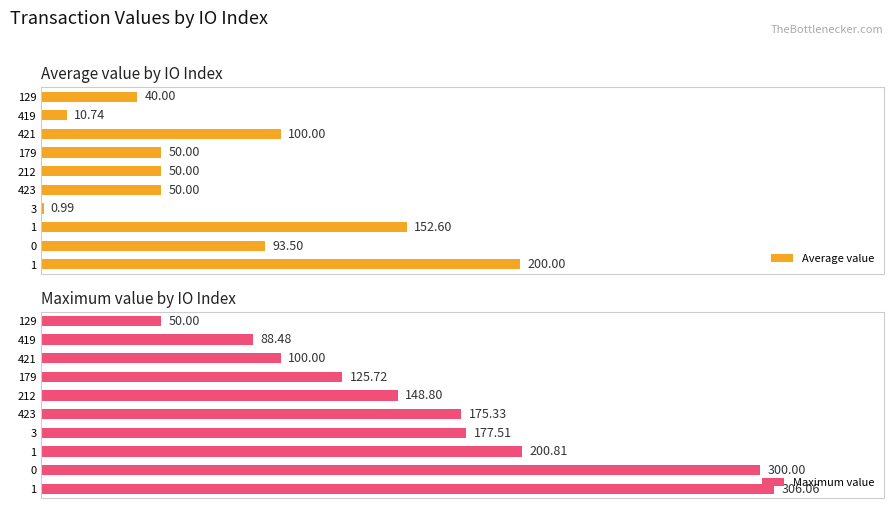

List the series in order of their overall mean, lowest first.

Average value, Maximum value